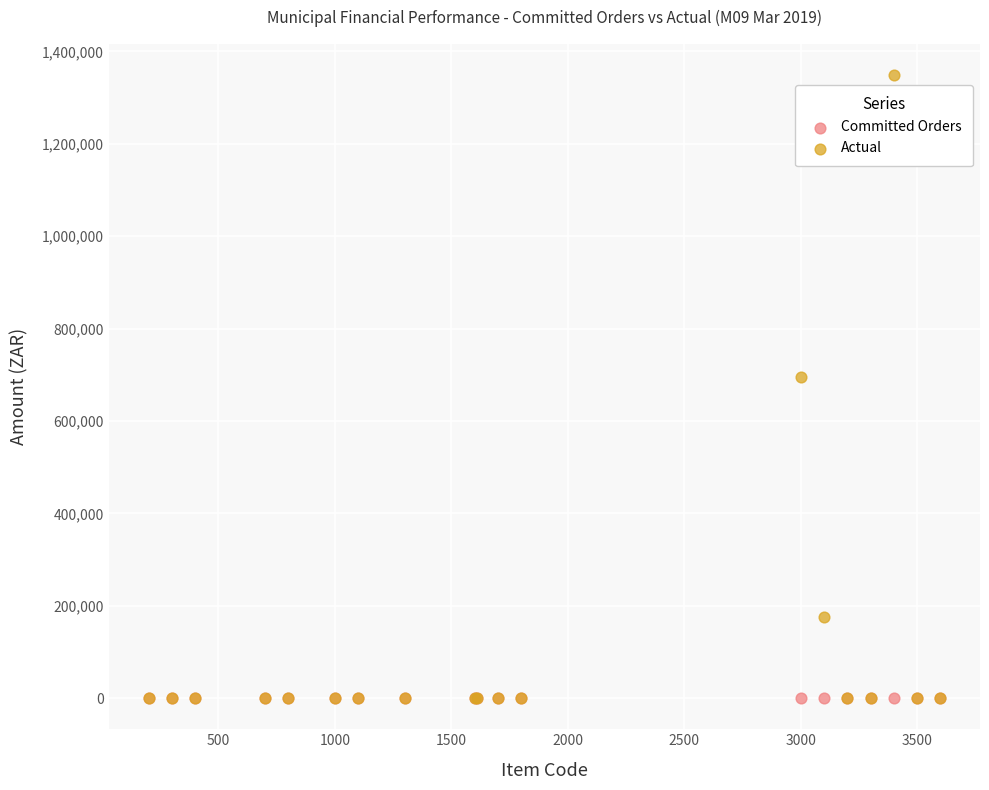

In the Actual series, what Y value is closest to 674258?

695675